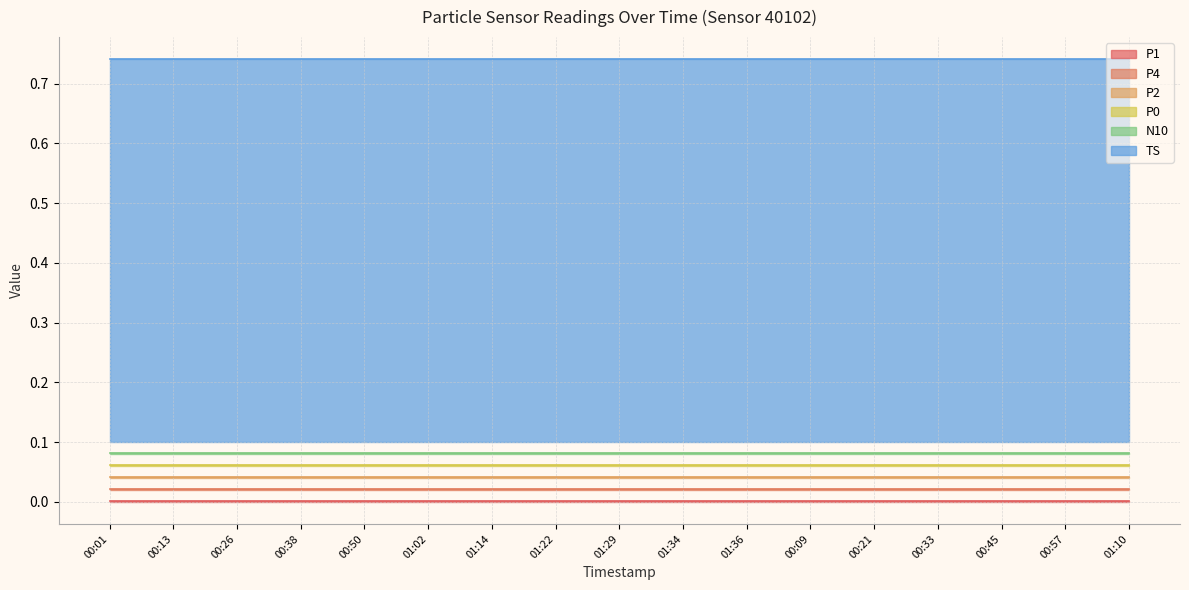

True or false: N10 has more than 1 points higher than both neighbors.

False